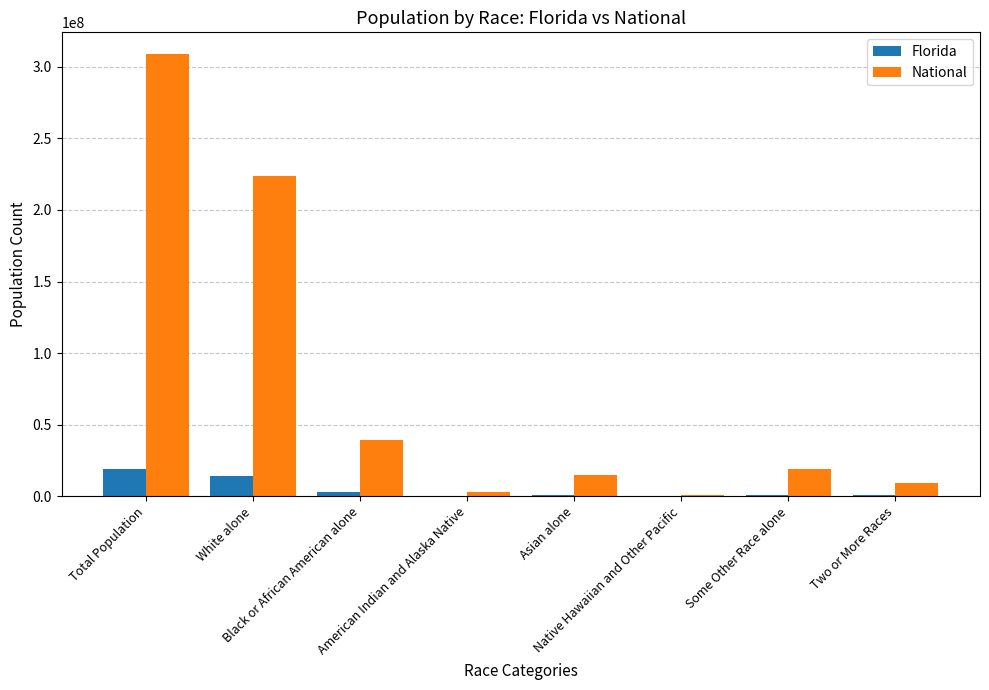

What is the sum of all National values?

617491076